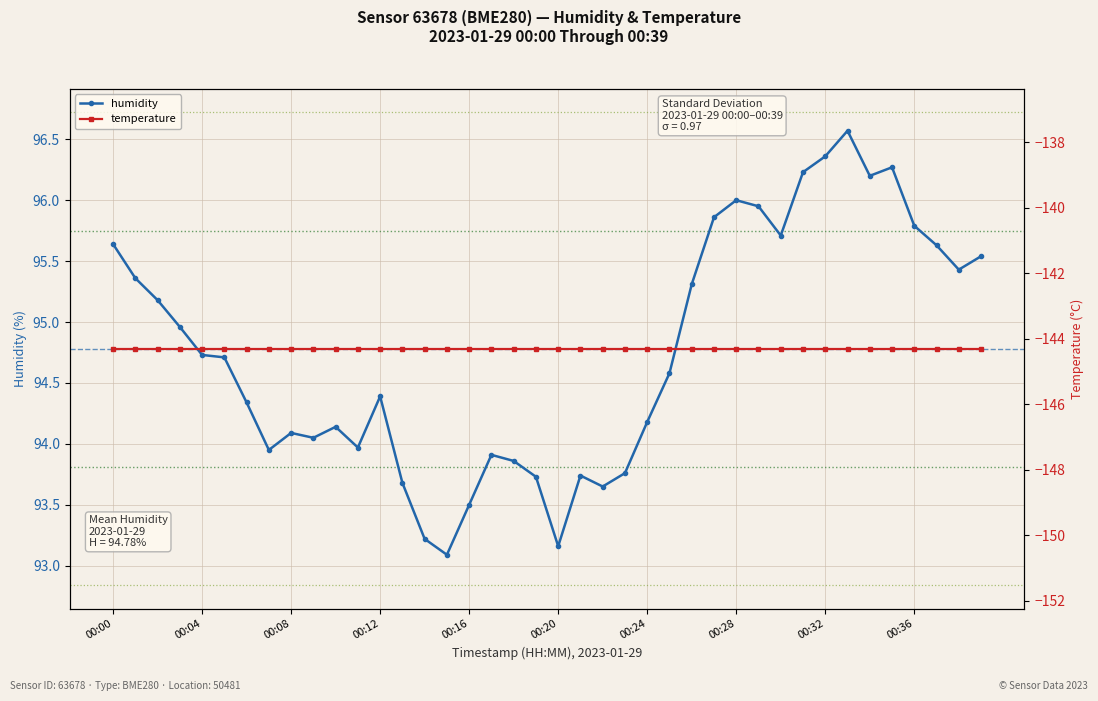

What is the value of the 21st point from the left?

93.2